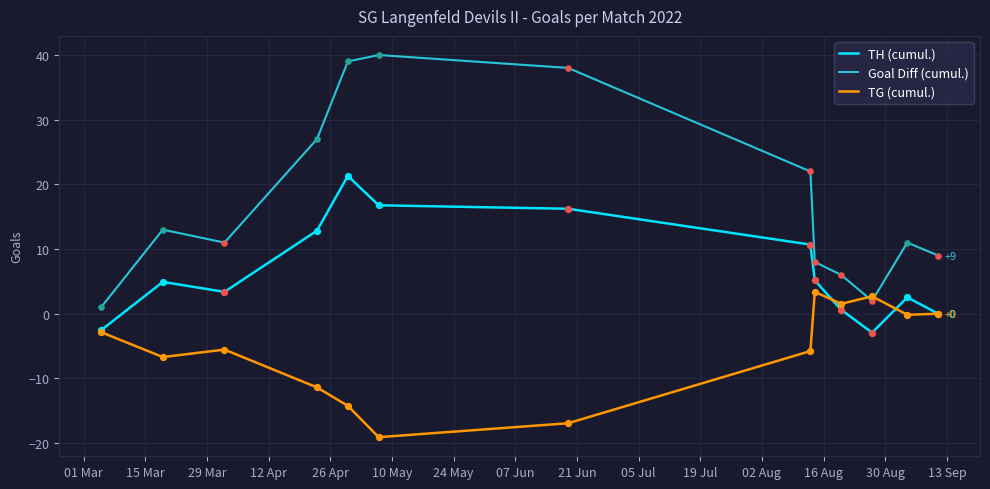

True or false: Goal Diff (cumul.) and TH (cumul.) intersect in this chart.

False